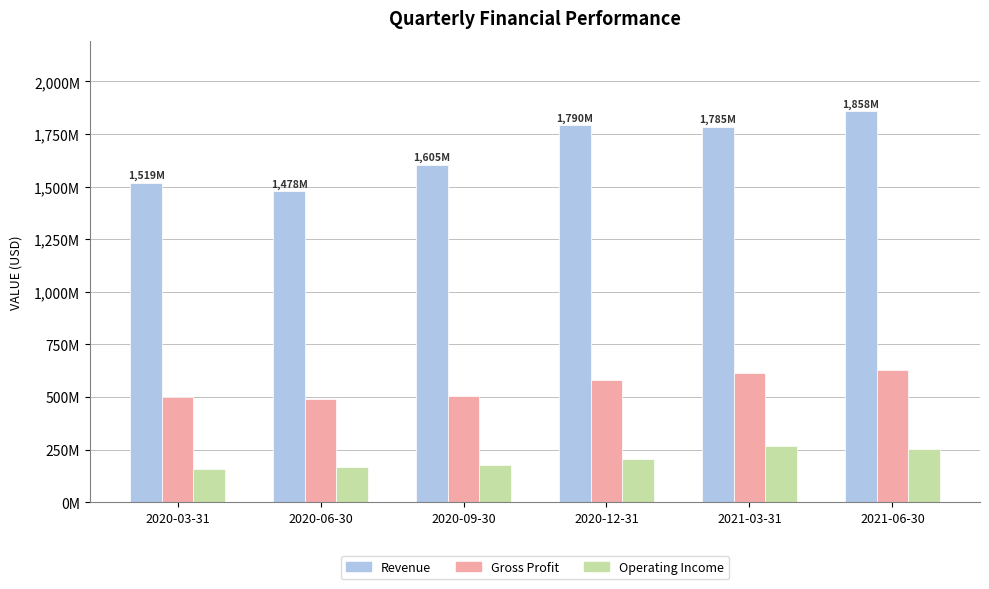

What is the sum of all Gross Profit values?

3319800000